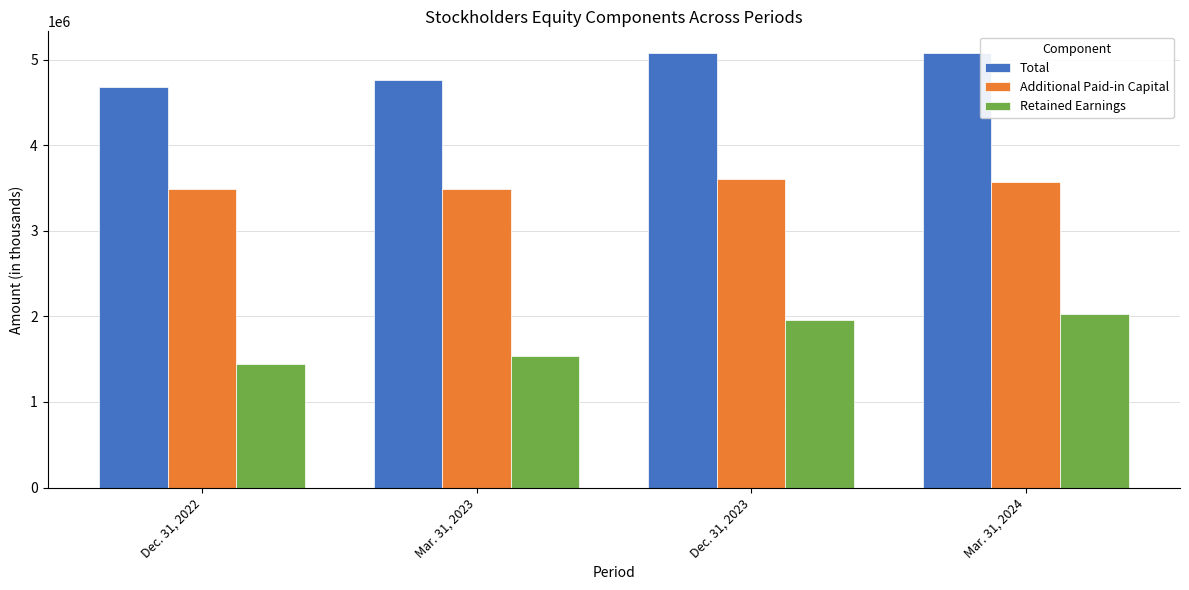

Rank the series by their maximum value, from highest to lowest.

Total, Additional Paid-in Capital, Retained Earnings